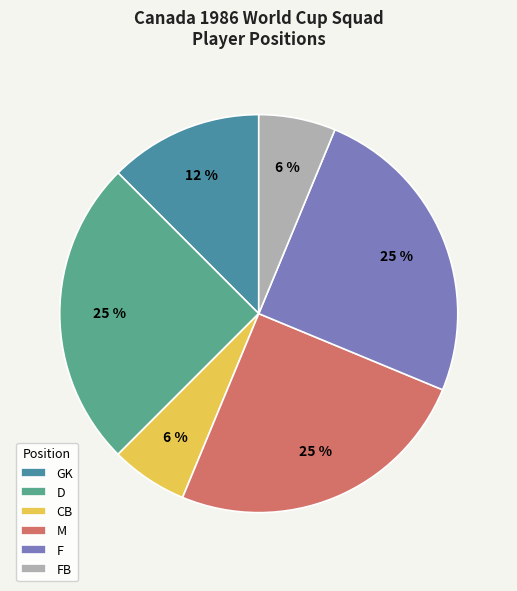

Is GK the majority of the pie?

No